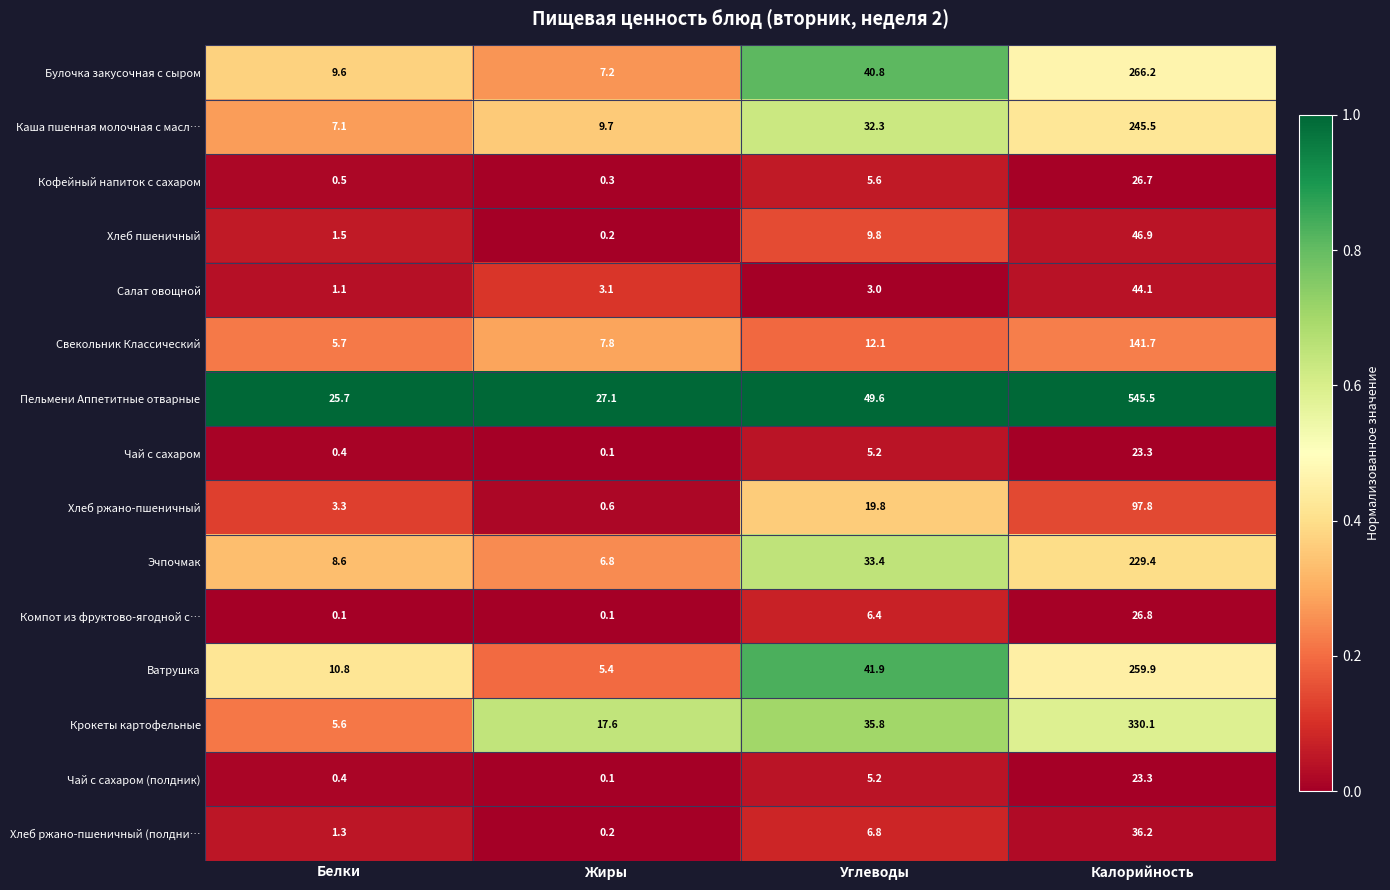

What is the difference between the Эчпочмак values at Калорийность and Углеводы?

196.0